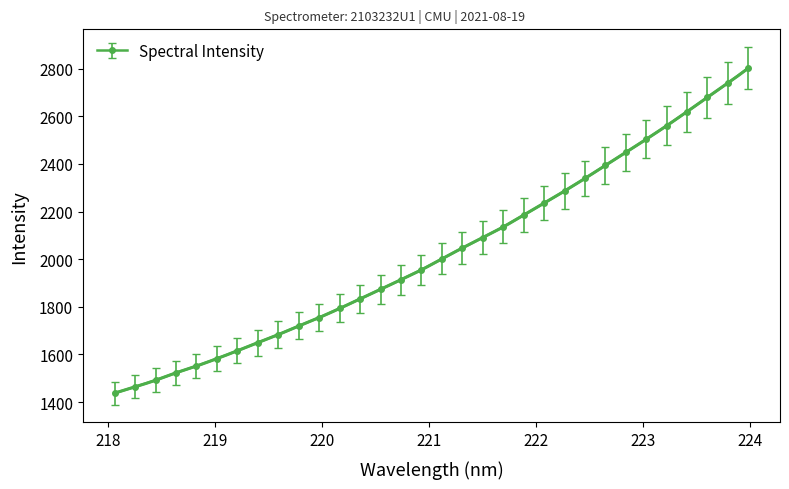

What is the difference between the second highest and minimum values?

1301.7